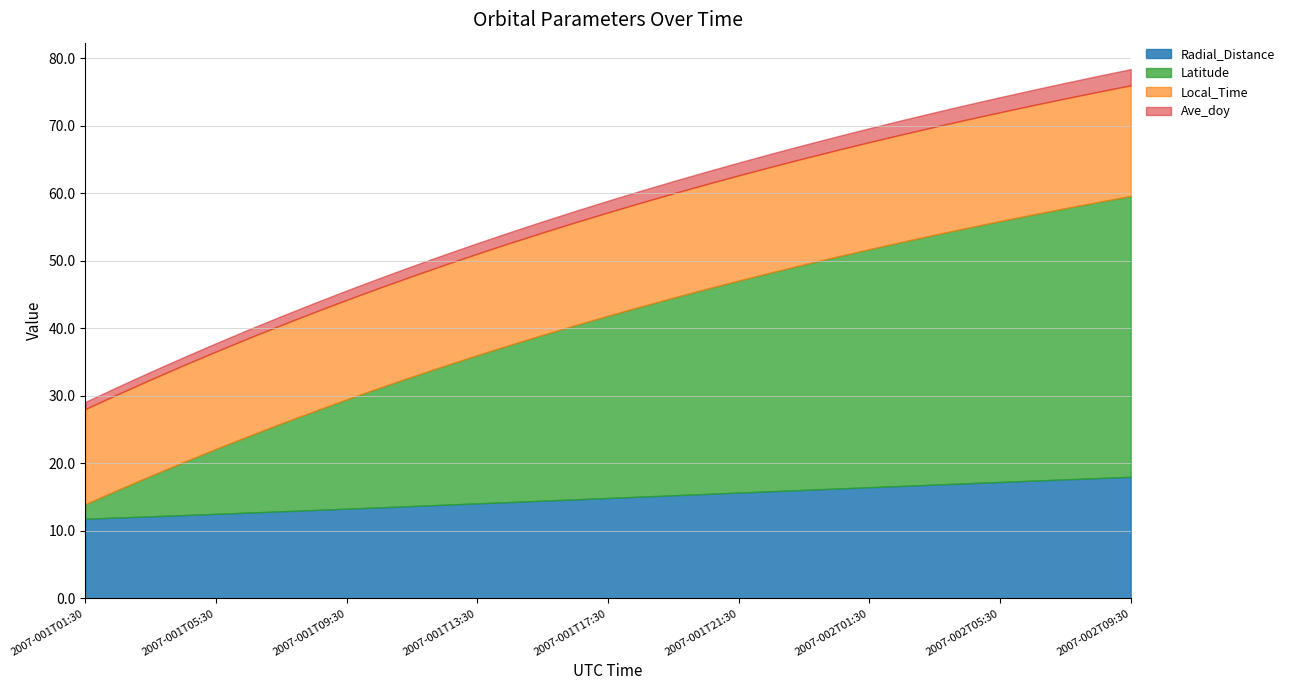

What is the difference between the highest and lowest values at 2007-001T09:30?

14.8